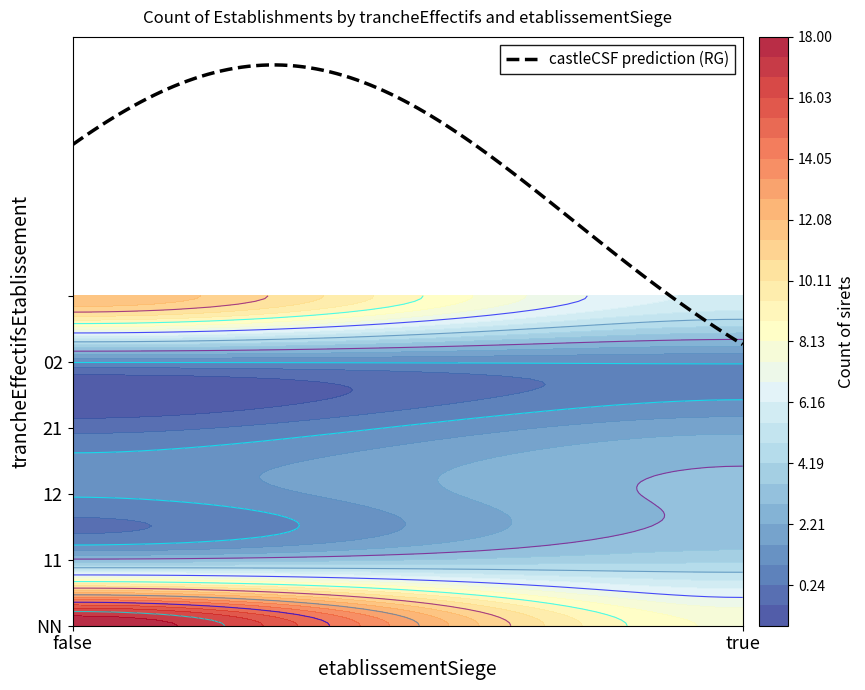

List the labels in order of value, smallest first.

21_false, 12_false, 02_false, 02_true, 21_true, 11_false, 12_true, 11_true, _true, NN_true, _false, NN_false